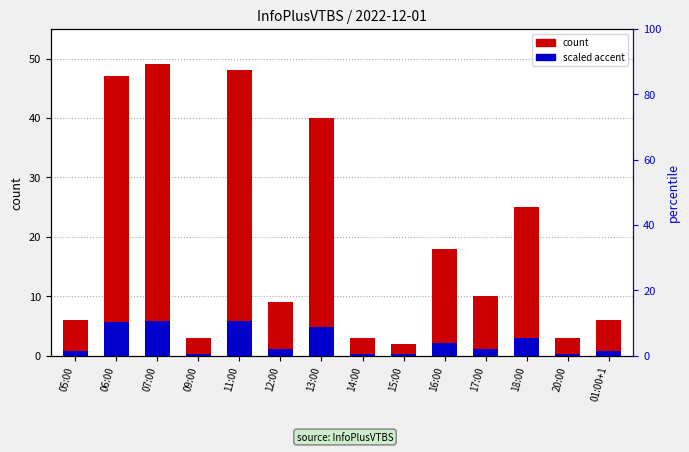

What is the difference between the maximum and minimum values in the scaled accent series?

5.6